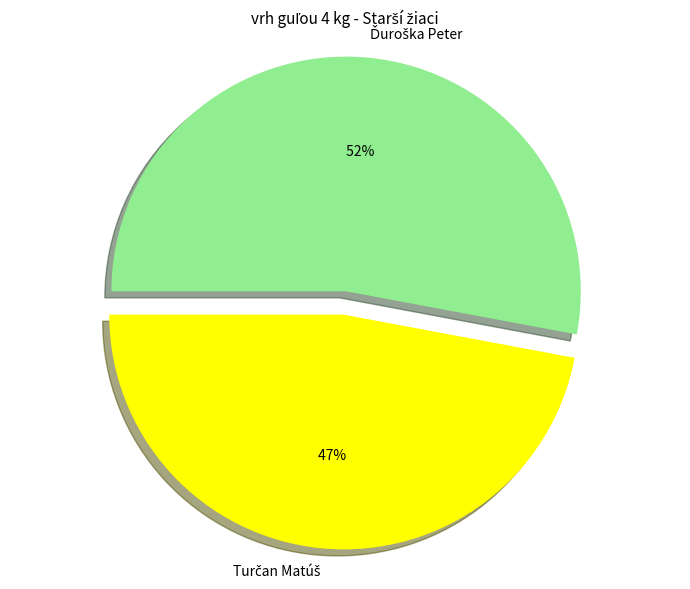

The Turčan Matúš slice represents 56% of the pie. True or false?

False